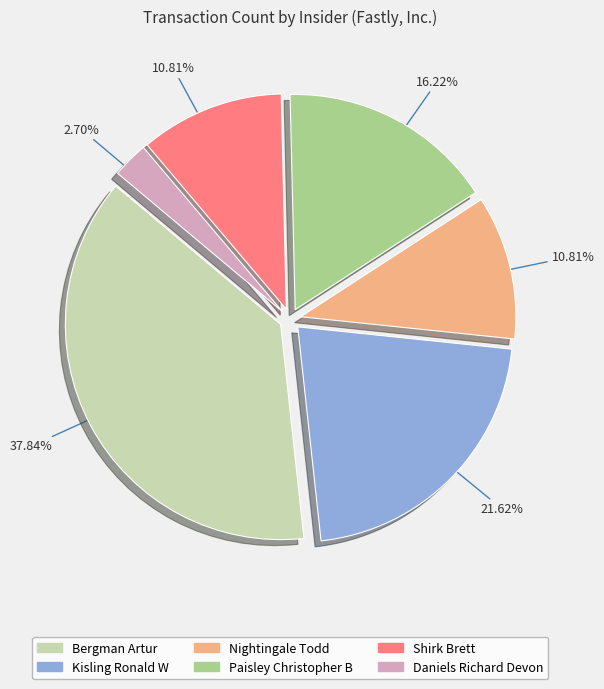

Which slice is the largest?

Bergman Artur